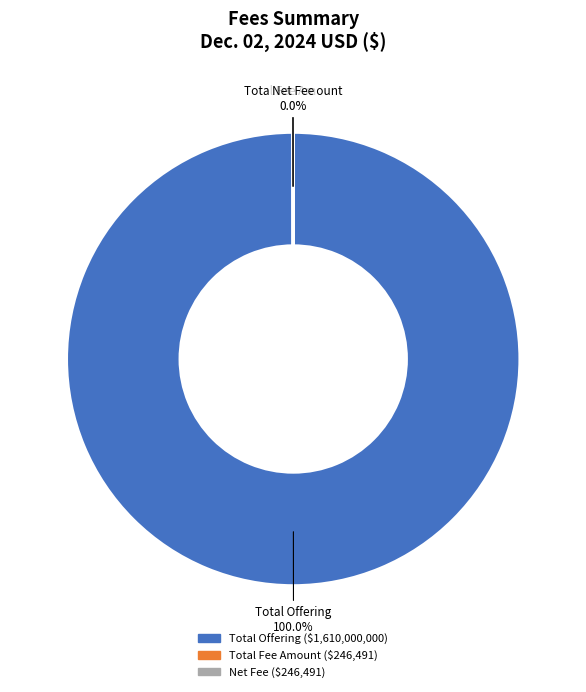

To the nearest percent, what is the difference between the largest and smallest slice percentages?

100%